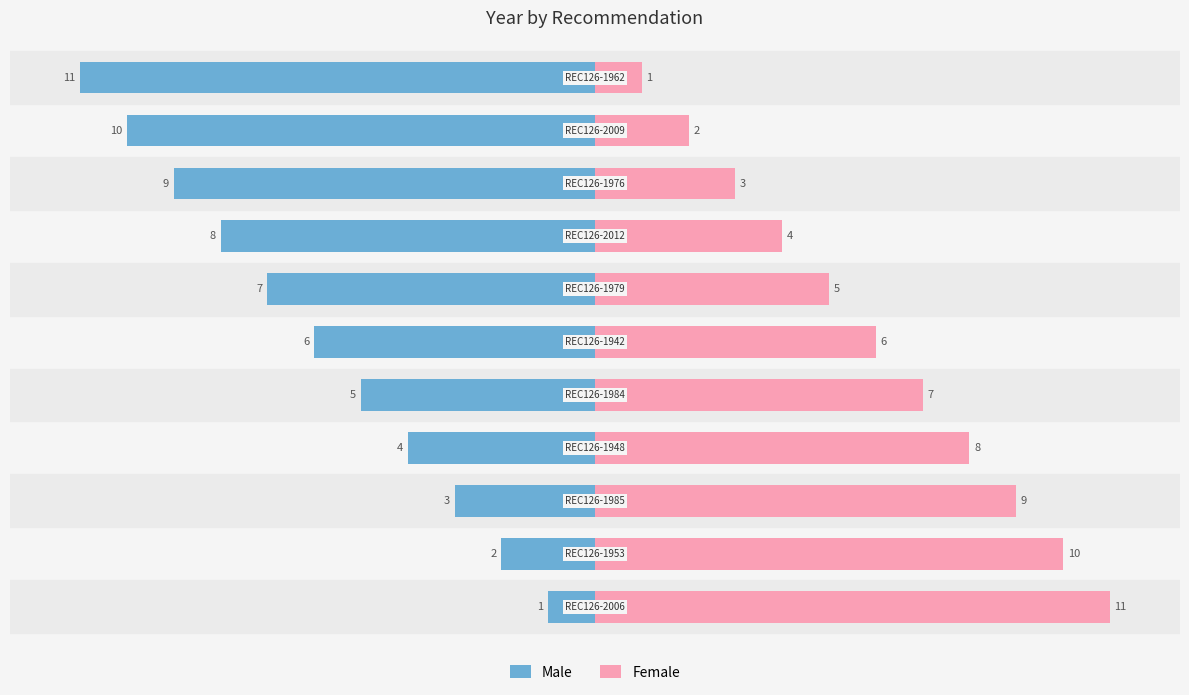

What are all the series names shown in the legend?

Male, Female